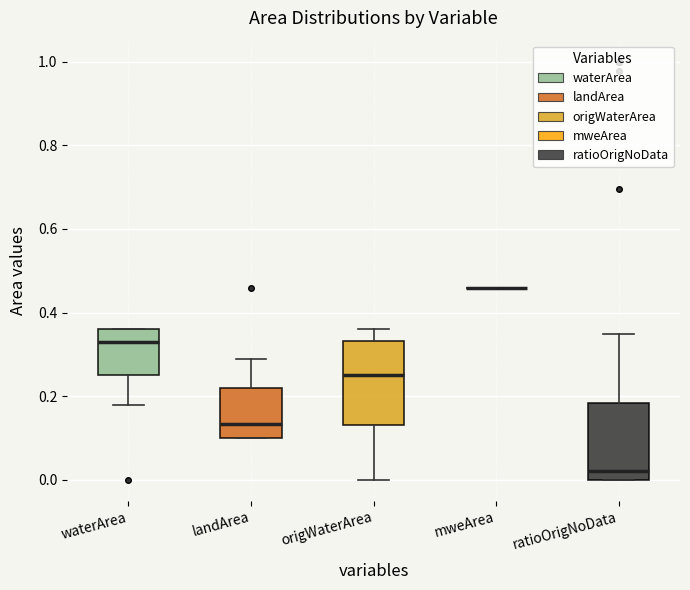

Reading left to right, transcribe this box plot: for each box, give where its median line is, the range the box spans, and where its two whiskers end, as read against the y-axis. The values are not printed on the chart, so give them approximately, as read against the axis.

waterArea: median 0.34, box 0.26 to 0.36, whiskers 0.18 to 0.36
landArea: median 0.14, box 0.10 to 0.22, whiskers 0.10 to 0.30
origWaterArea: median 0.26, box 0.14 to 0.34, whiskers 0.00 to 0.36
mweArea: box collapsed to a line at 0.46, whiskers 0.46 to 0.46
ratioOrigNoData: median 0.02, box 0.00 to 0.18, whiskers 0.00 to 0.34